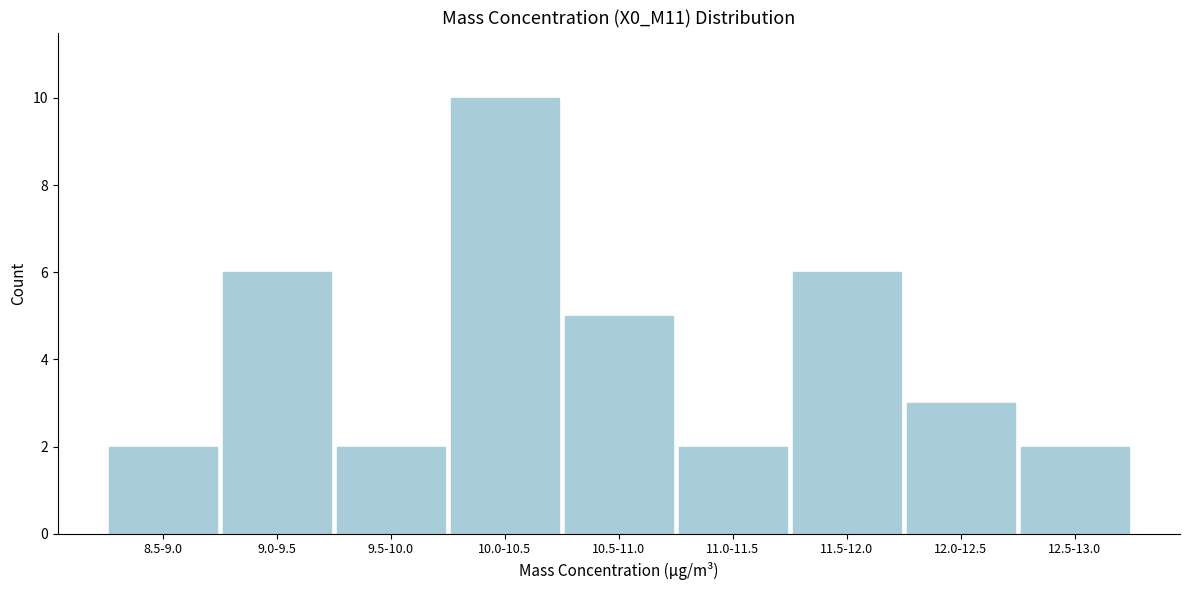

Reading left to right, transcribe all the data shown in this chart.

8.5-9.0=2	9.0-9.5=6	9.5-10.0=2	10.0-10.5=10	10.5-11.0=5	11.0-11.5=2	11.5-12.0=6	12.0-12.5=3	12.5-13.0=2